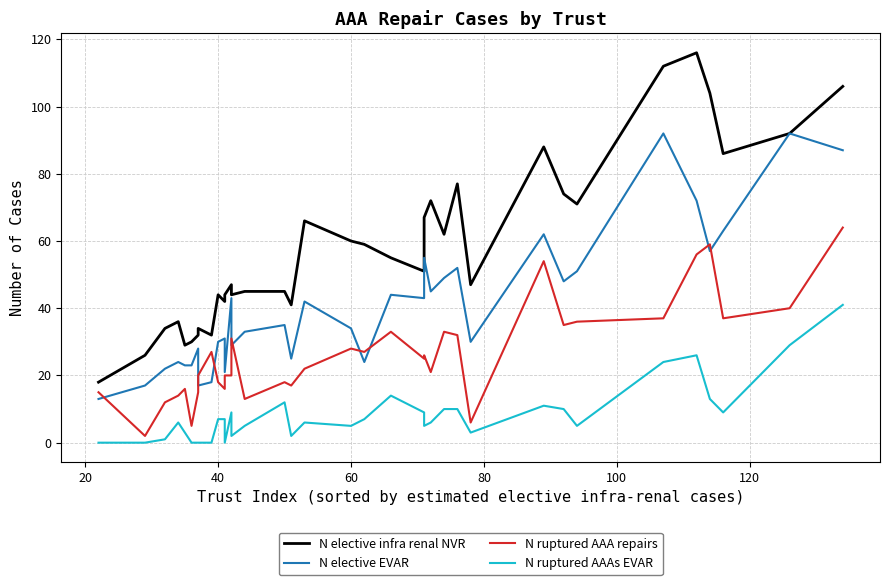

What is the difference between the maximum and minimum values in the N ruptured AAAs EVAR series?

41